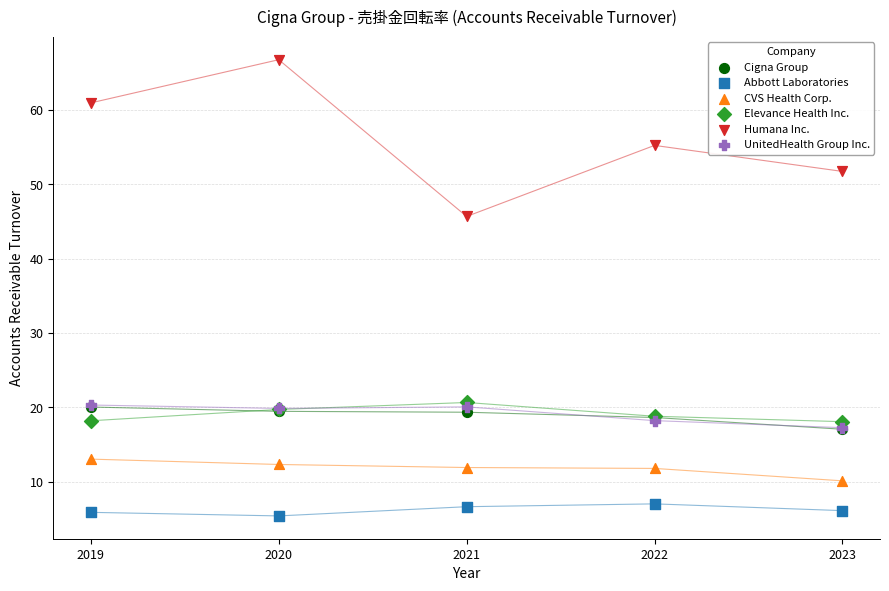

Across all series, what Y value is closest to 36?

45.7